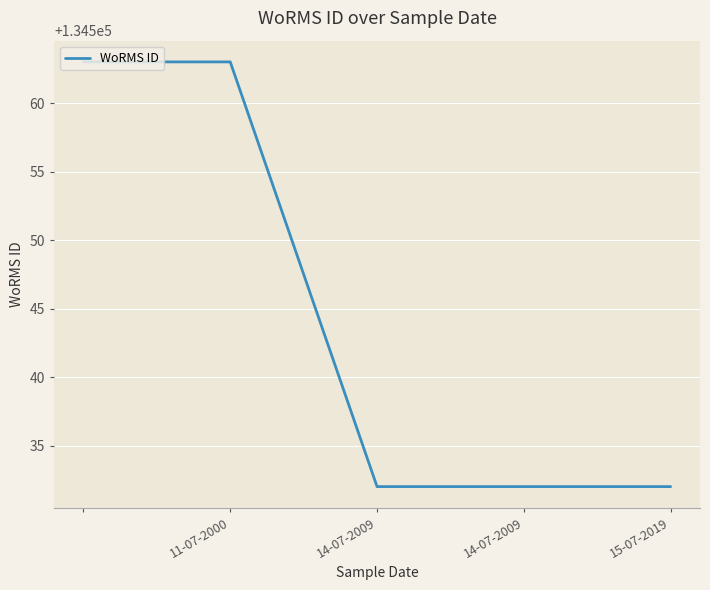

What is the difference between the maximum and minimum values?

31